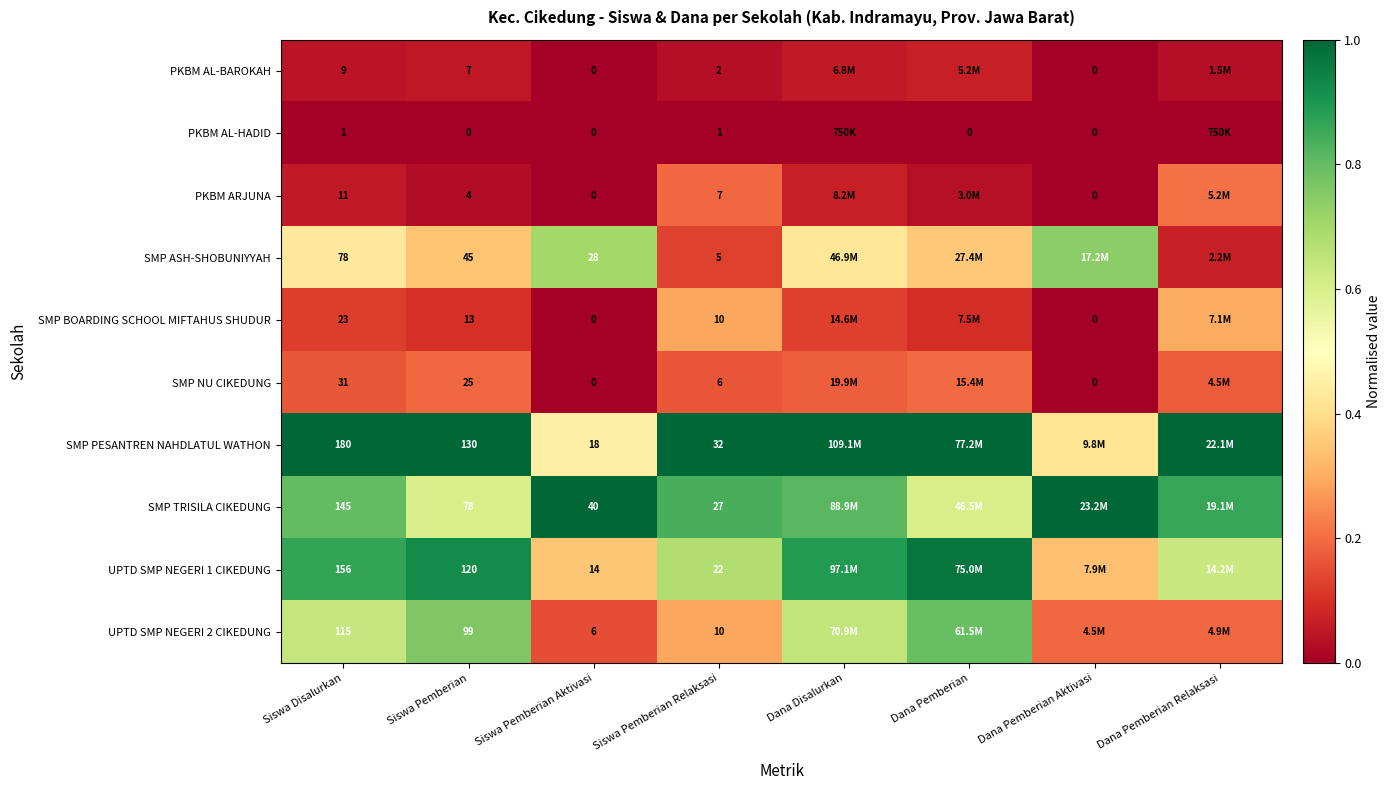

Is the value of SMP NU CIKEDUNG at Siswa Pemberian Relaksasi greater than the value of UPTD SMP NEGERI 1 CIKEDUNG at Siswa Disalurkan?

No